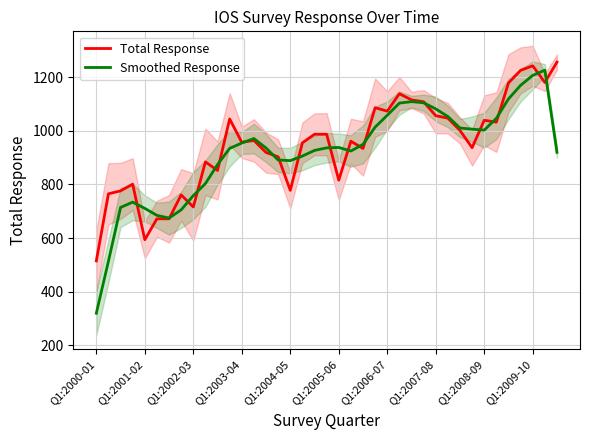

At which label is Smoothed Response closest to 772?

Q1:2002-03